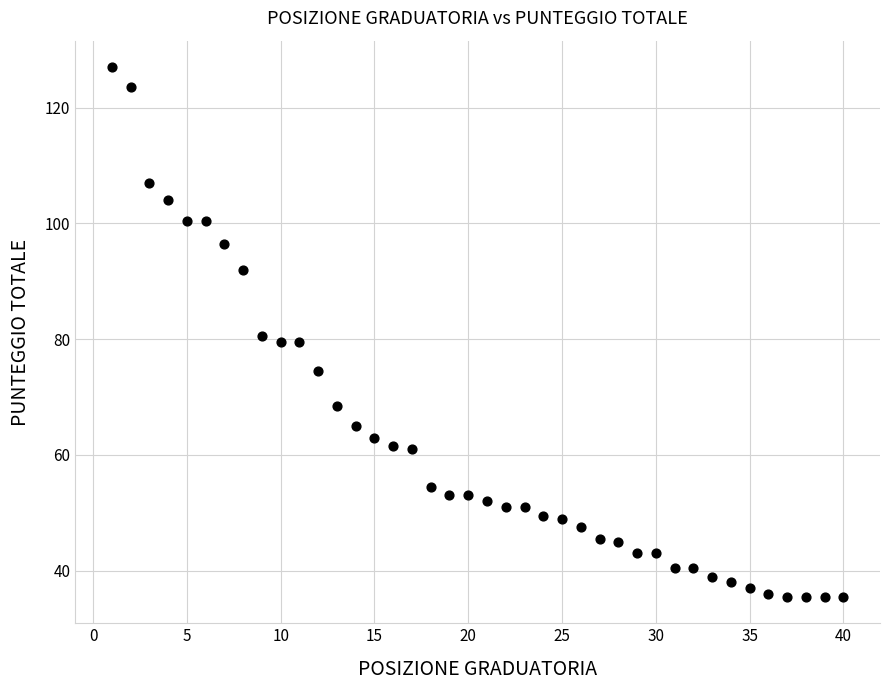

What is the range of X values (max minus min)?

39.0